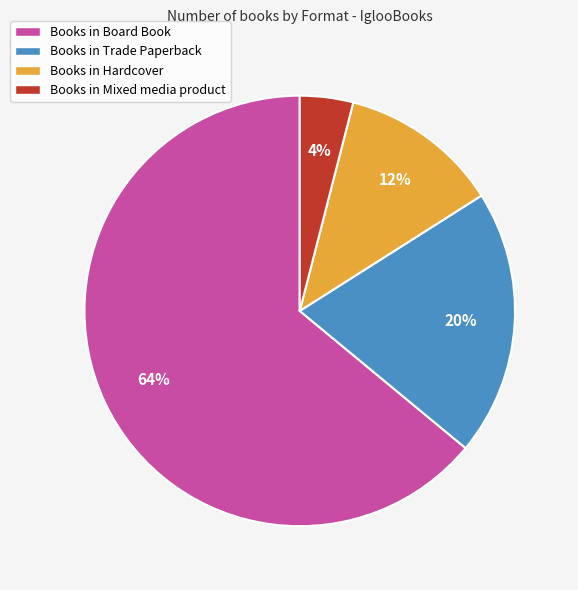

What percentage is the Books in Board Book slice, to the nearest percent?

64%